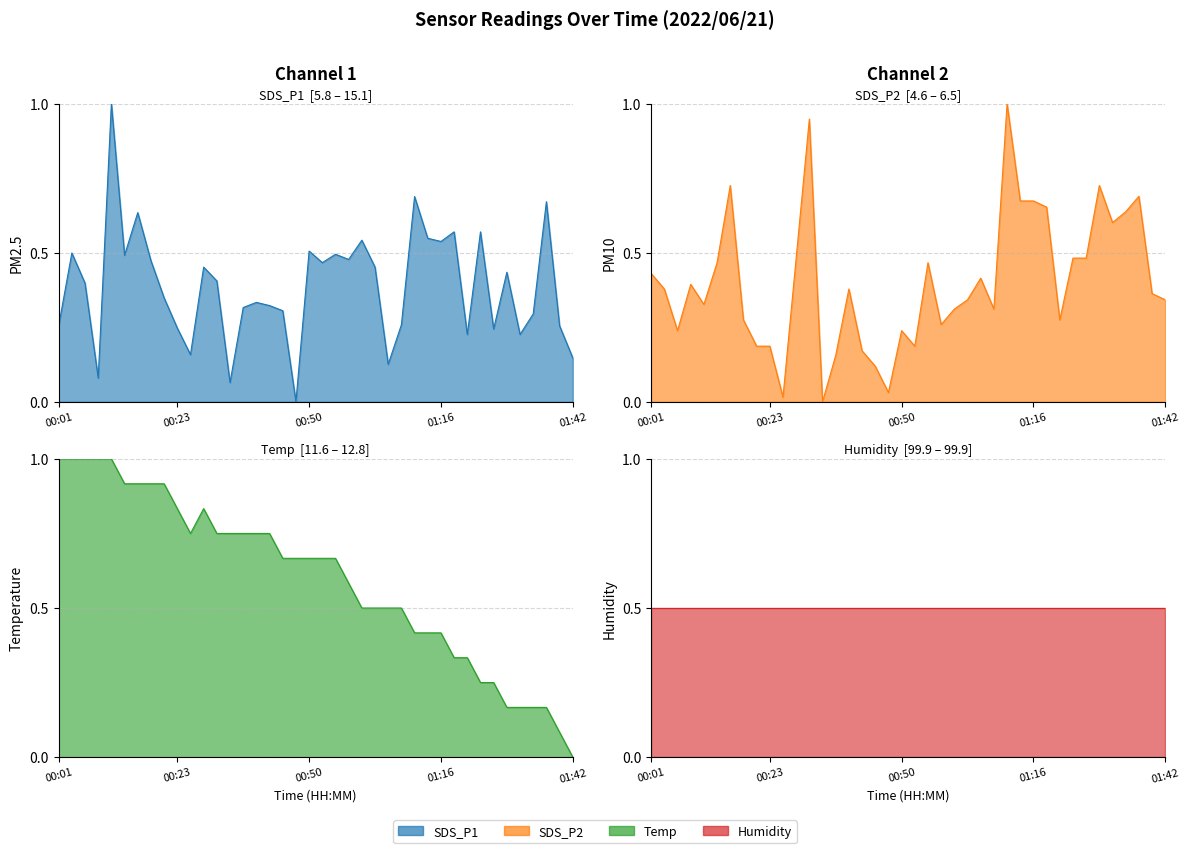

What is the difference between the SDS_P1 values at 12 and 31?

0.2